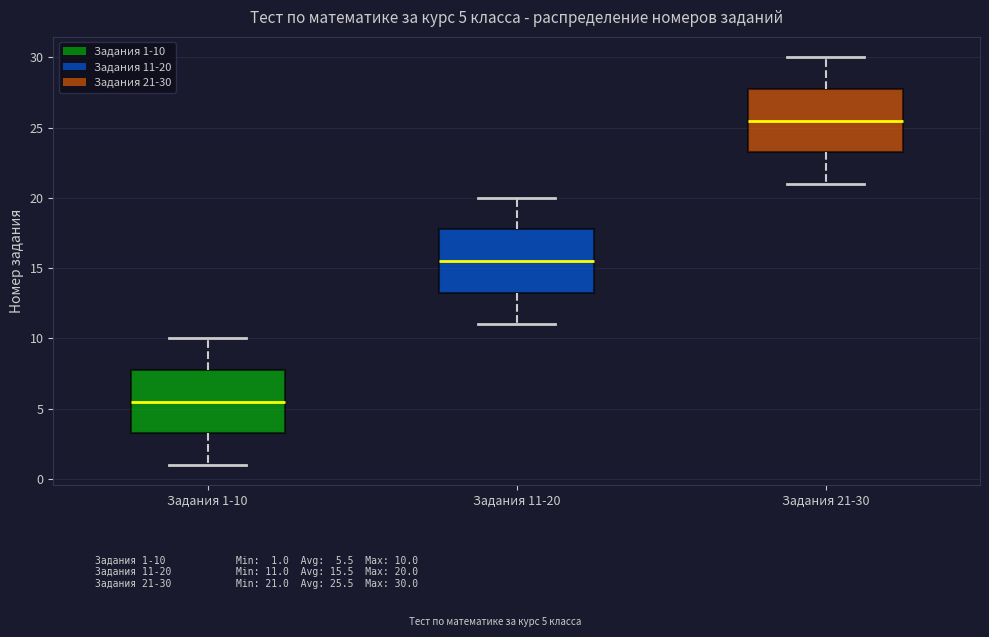

Which box has the lowest median line?

Задания 1-10